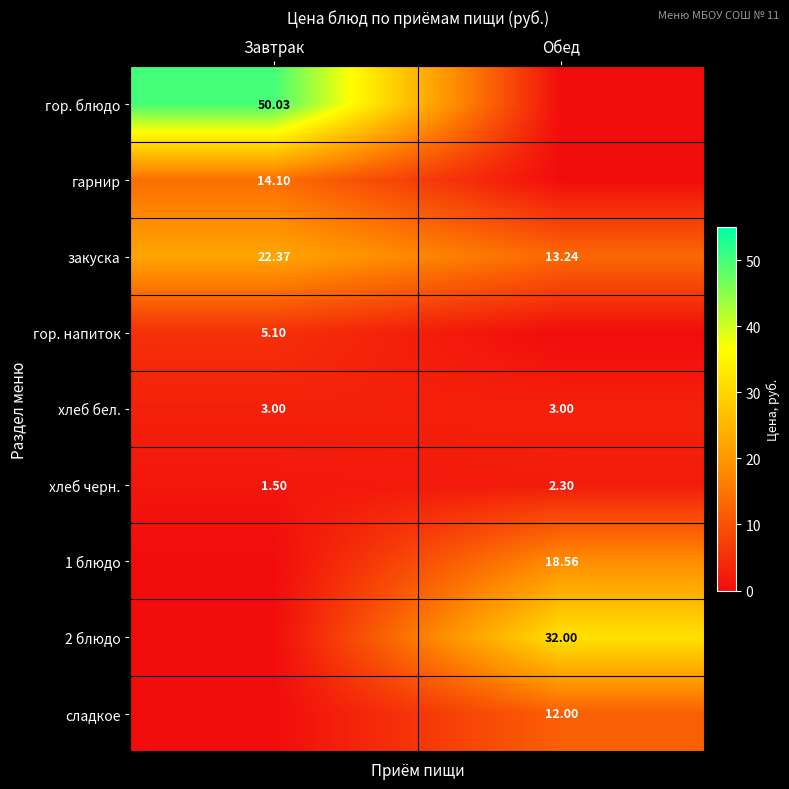

At how many categories does at least one series exceed 29?

2